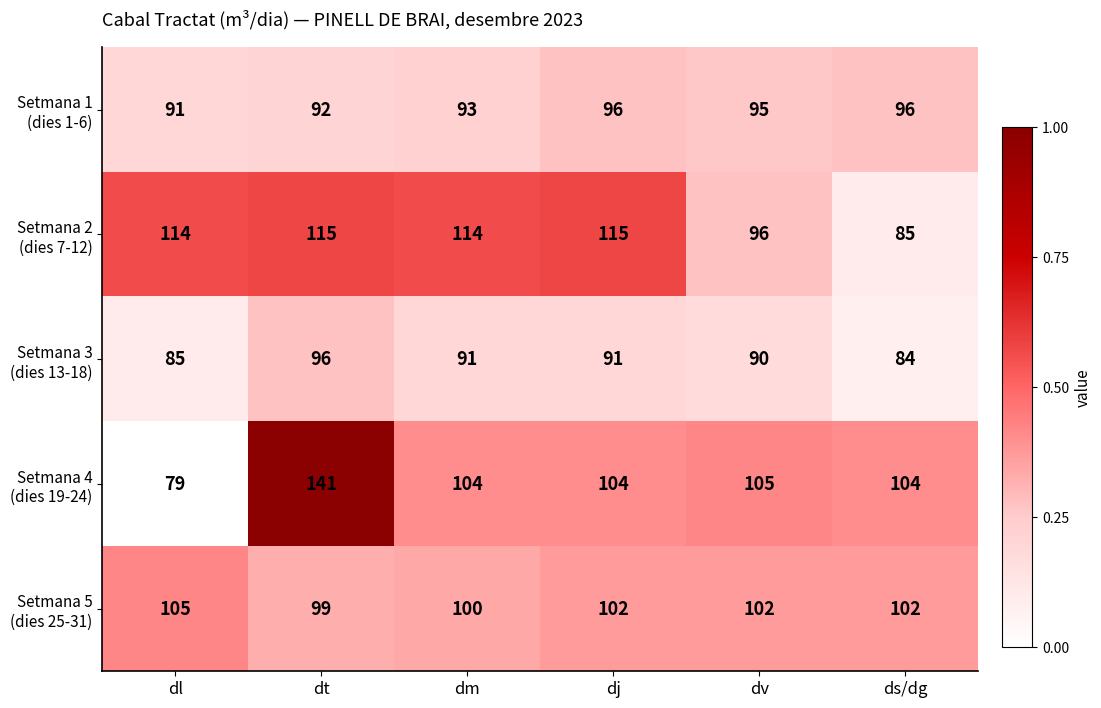

What is the smallest value displayed?

79